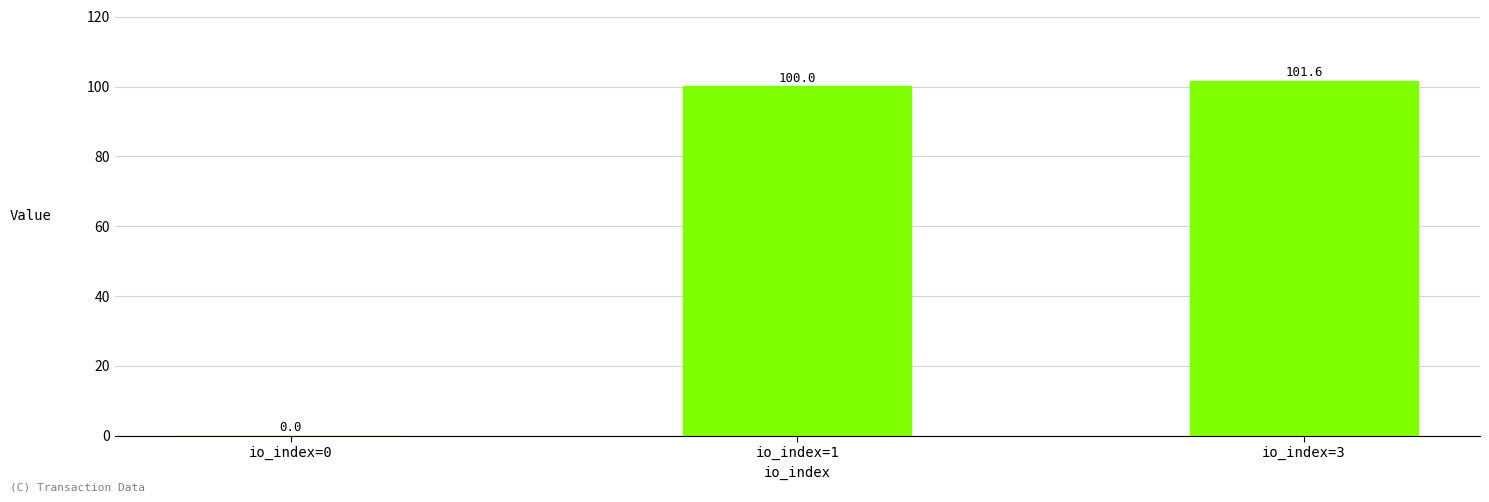

What is the sum of all values?

201.6